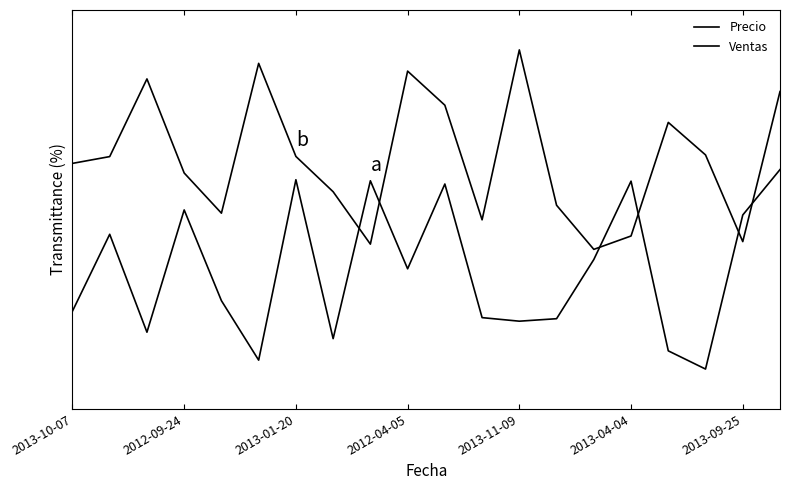

Reading left to right, list all the values displayed in this chart.

Precio: 0.3	0.7	0.2	0.8	0.3	0.0	0.9	0.2	0.9	0.5	0.9	0.3	0.2	0.3	0.5	0.9	0.1	0.0	0.8	1.0
Ventas: 1.0	1.1	1.5	1.0	0.8	1.5	1.1	0.9	0.6	1.5	1.3	0.7	1.6	0.8	0.6	0.7	1.2	1.1	0.6	1.4